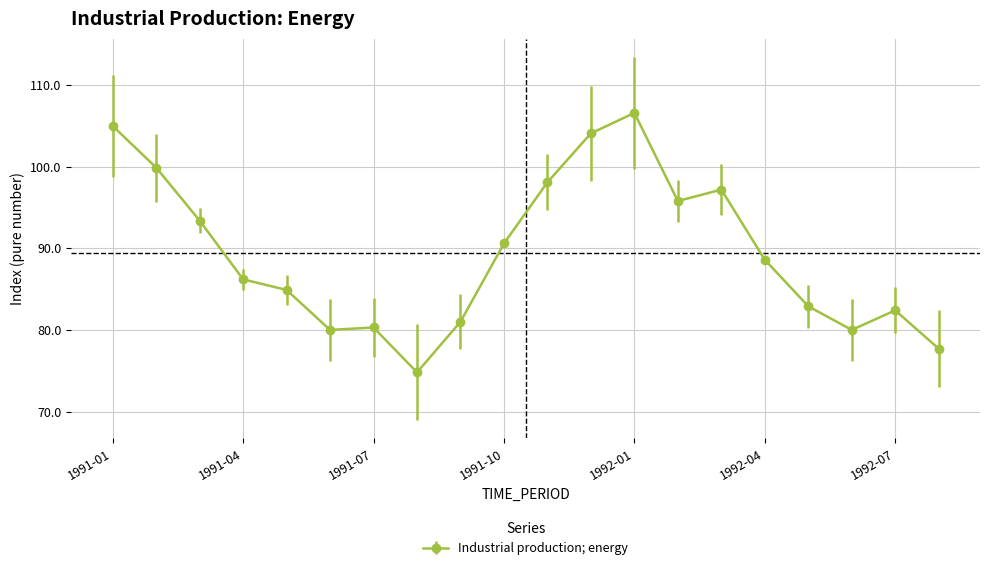

Does the chart have visible grid lines?

Yes